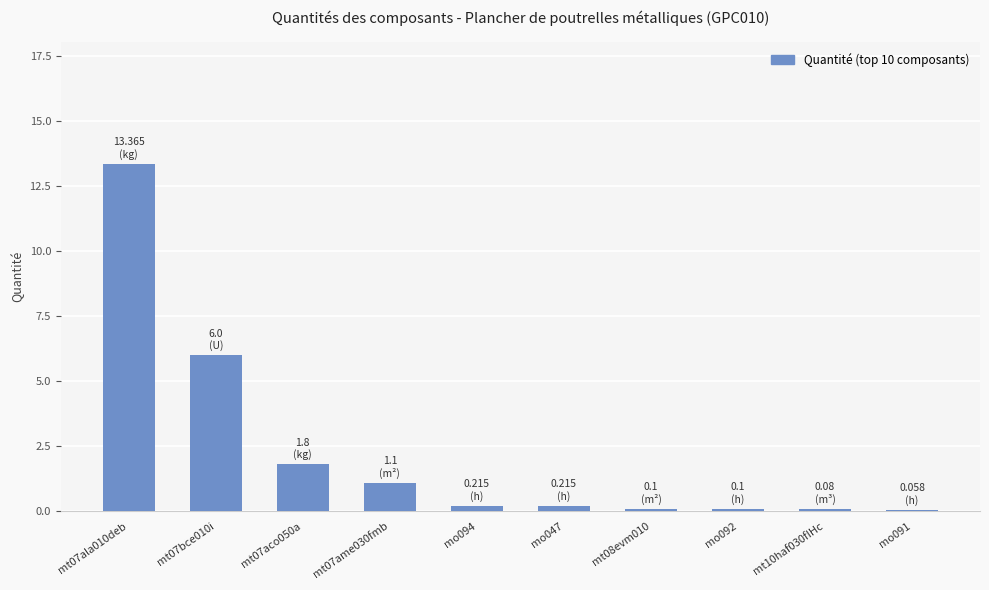

What is the difference between the maximum and minimum values?

13.3